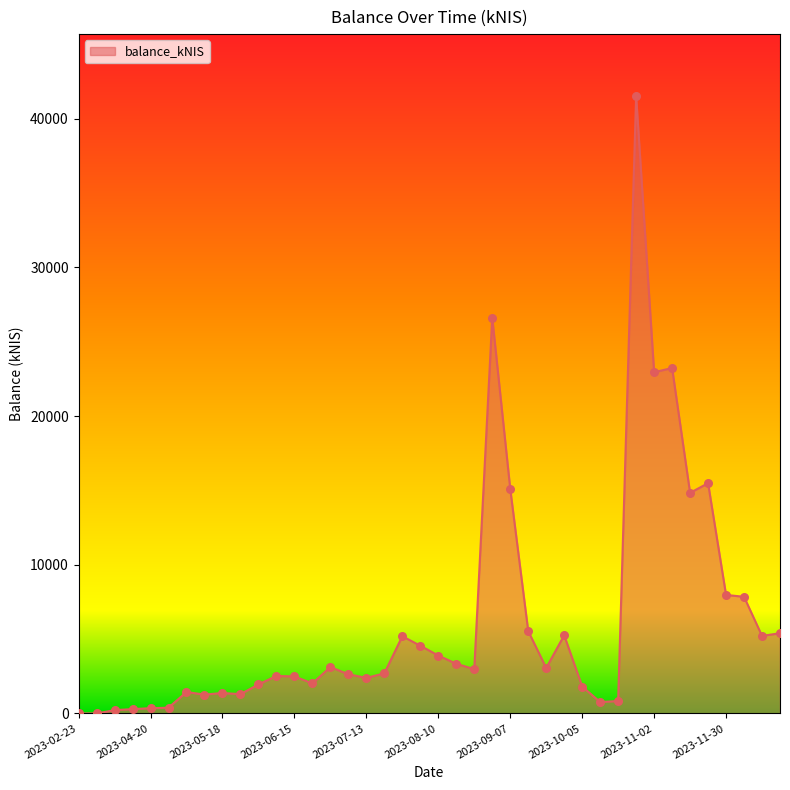

What is the maximum value shown in the chart?

41532.9